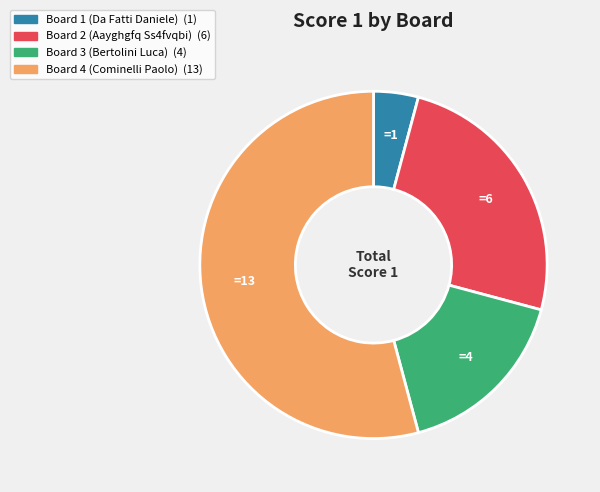

Does Board 4 (Cominelli Paolo) represent more than half of the total?

Yes